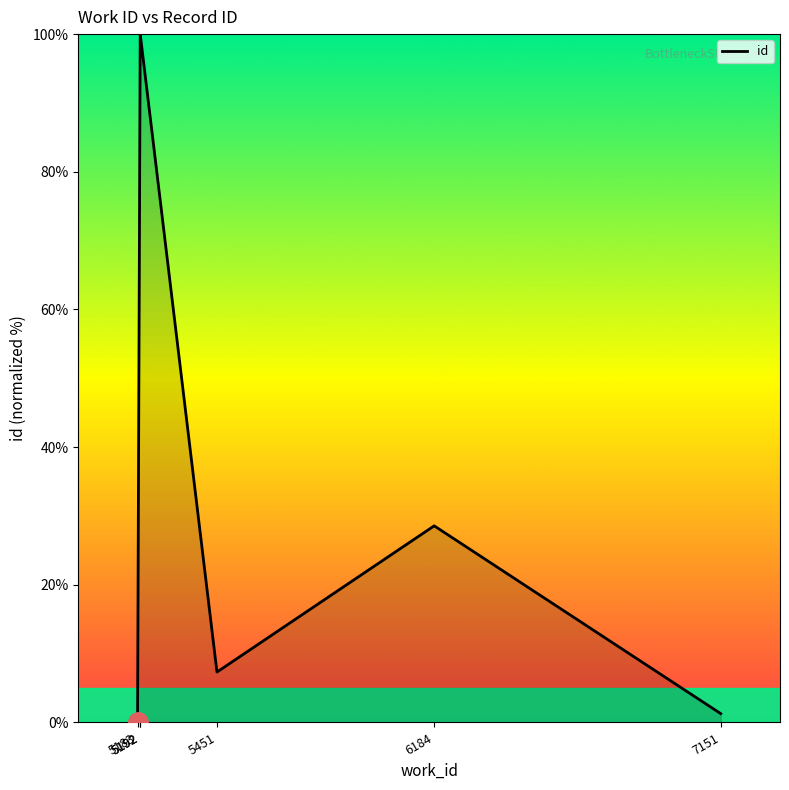

Reading left to right, transcribe all the data shown in this chart.

0.0	100.0	100.0	7.3	28.6	1.3